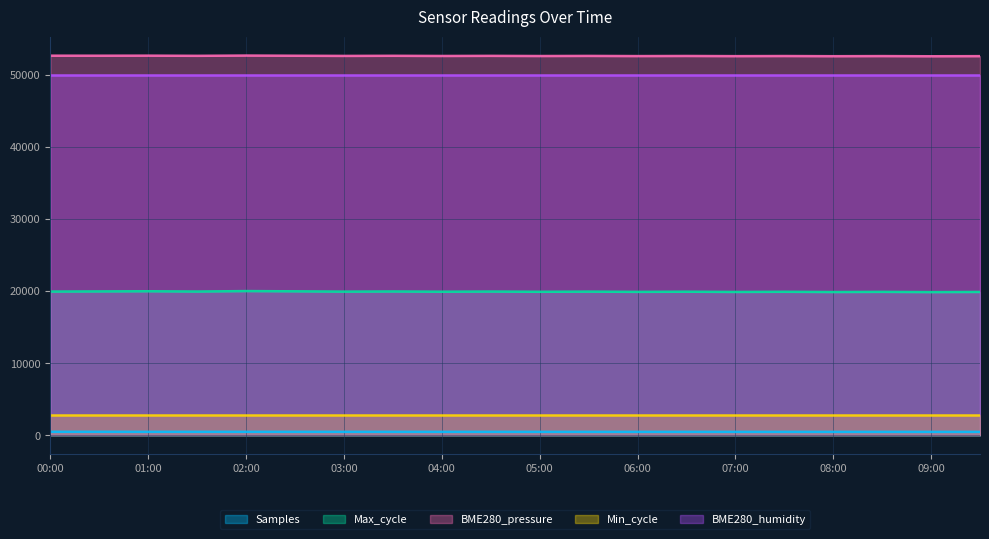

What is the sum of the Max_cycle values at 00:30 and 07:00?

39854.0